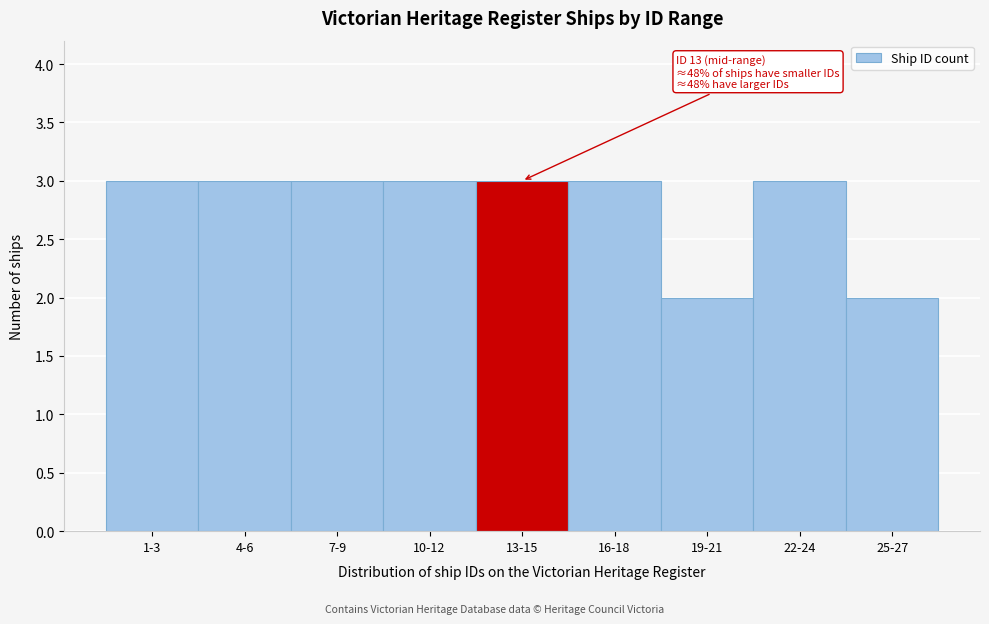

Reading left to right, what are all the values shown in this chart?

3	3	3	3	3	3	2	3	2